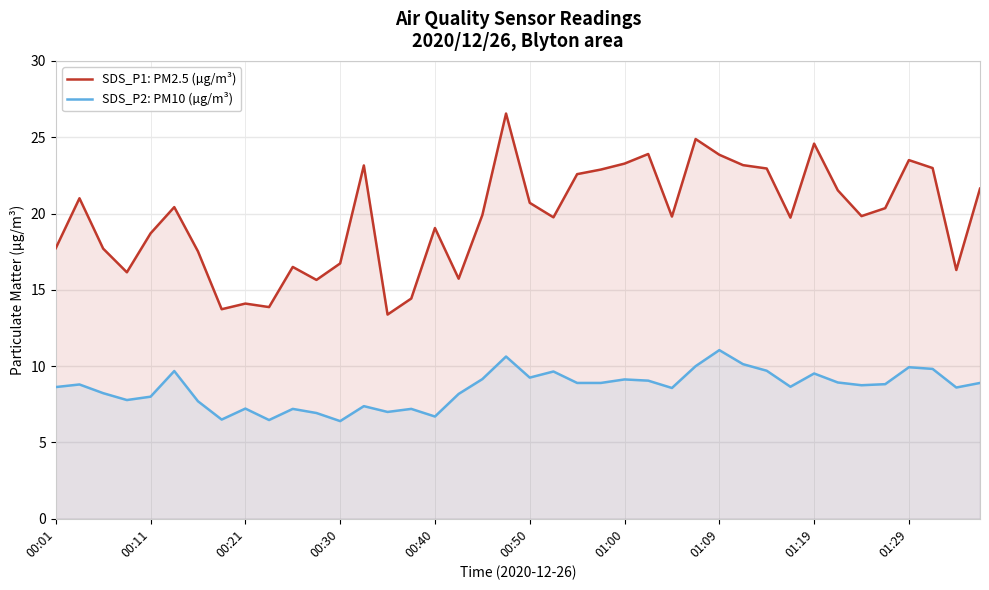

What is the sum of all SDS_P2: PM10 (µg/m³) values?

342.0